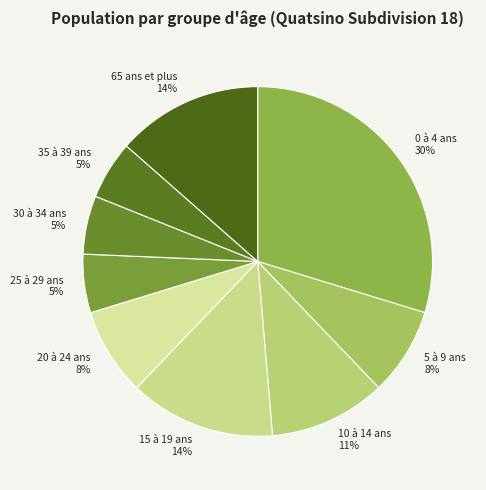

Between 20 à 24 ans and 35 à 39 ans, which is larger?

20 à 24 ans